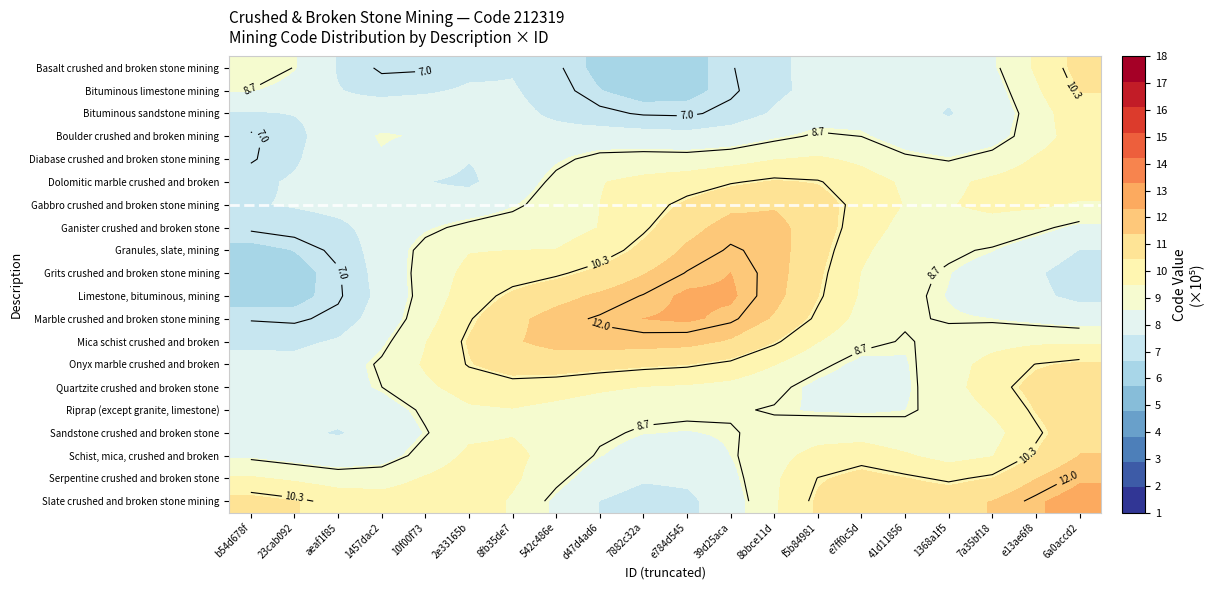

At which category is the sum across all series the highest?

6a0accd2